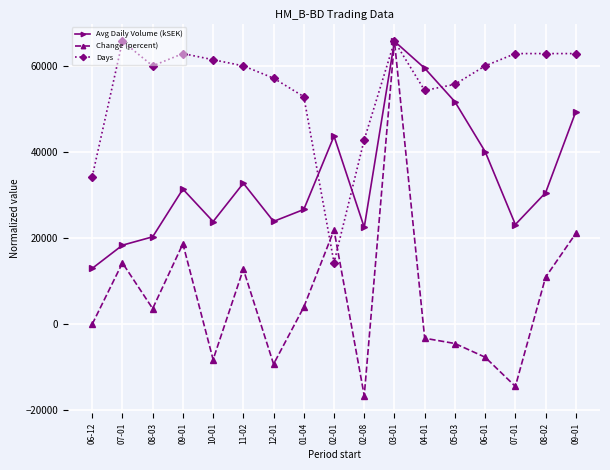

Reading right to left, list all the values displayed in this chart.

Avg Daily Volume (kSEK): 49468.5	30602.0	23200.5	40164.1	51763.8	59570.0	65840.7	22542.4	43765.8	26695.9	23920.5	32809.6	23886.3	31439.7	20335.2	18387.7	12984.8
Change (percent): 21133.3	10935.7	-14477.9	-7681.5	-4491.9	-3264.7	65840.7	-16622.8	21918.4	3977.3	-9287.2	12805.6	-8235.5	18718.5	3630.6	14263.3	0.0
Days: 62978.1	62978.1	62978.1	60115.4	55821.5	54390.2	65840.7	42939.6	14313.2	52958.8	57252.8	60115.4	61546.8	62978.1	60115.4	65840.7	34351.7